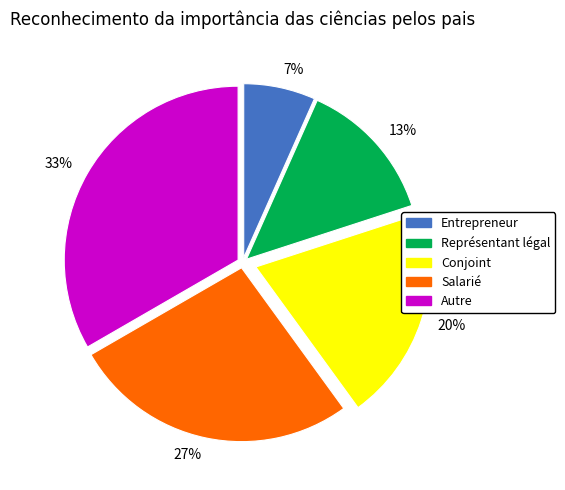

Rank the categories by value from highest to lowest.

33%, 27%, 20%, 13%, 7%